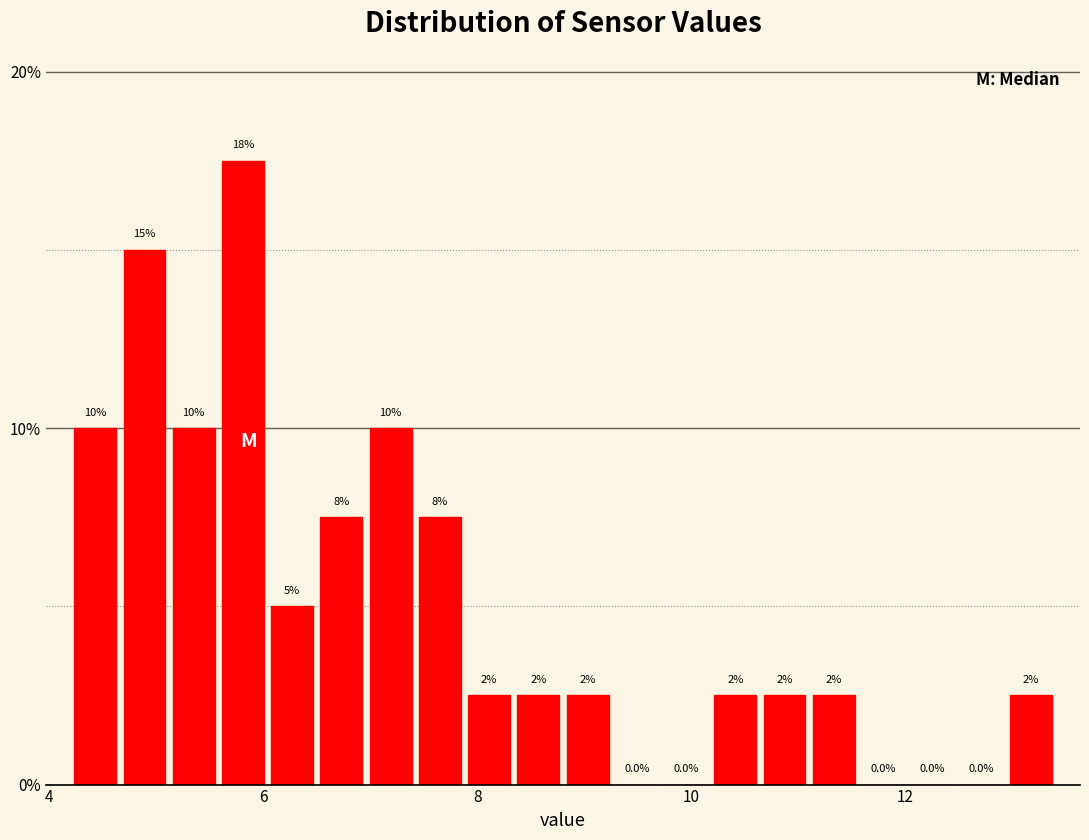

Around what value on the x-axis is the tallest bar? Give the approximate position of its centre, as read against the axis.

5.8